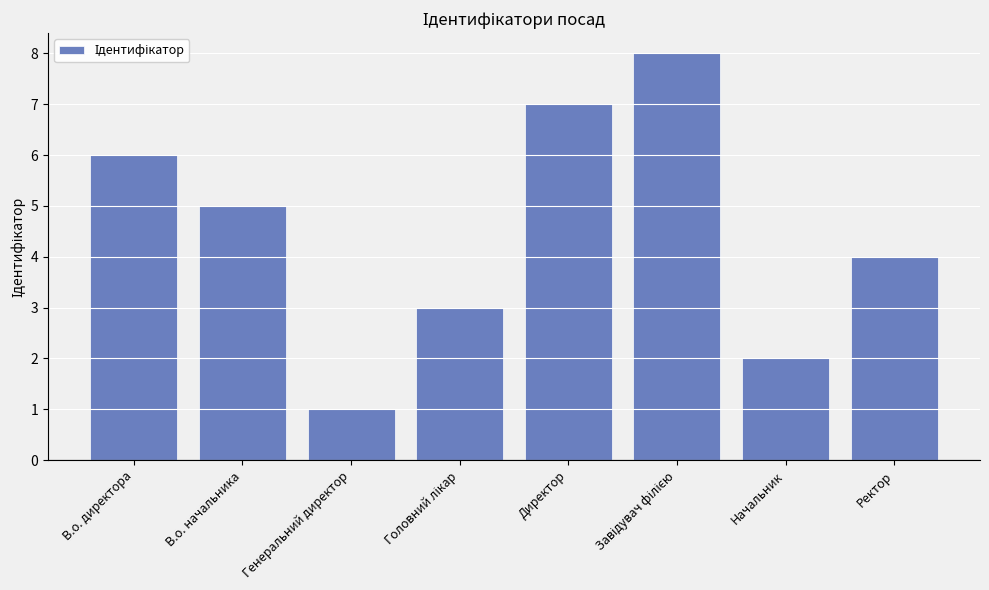

What is the difference between the maximum and minimum values?

7